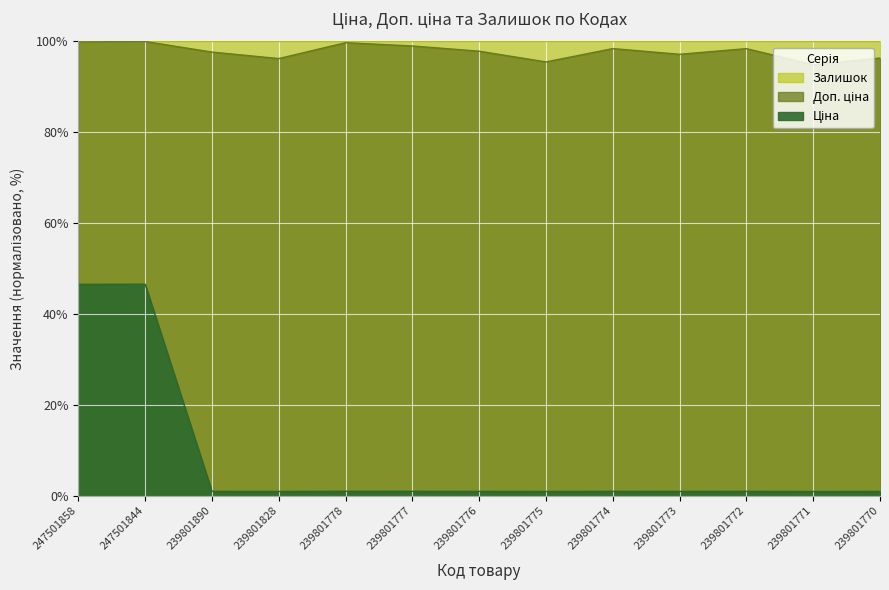

What is the sum of the Залишок values at 239801770 and 239801828?

192.6